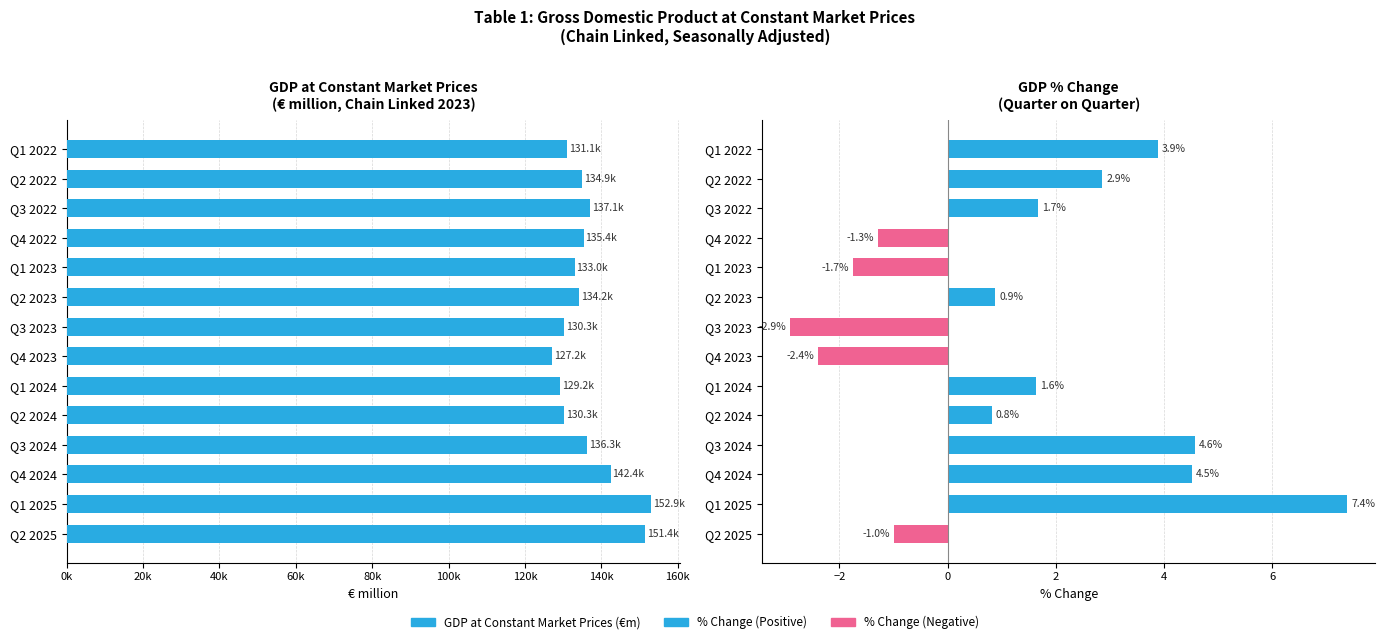

What is the difference between the maximum and minimum values in the GDP at Constant Market Prices (€m) series?

25762.6